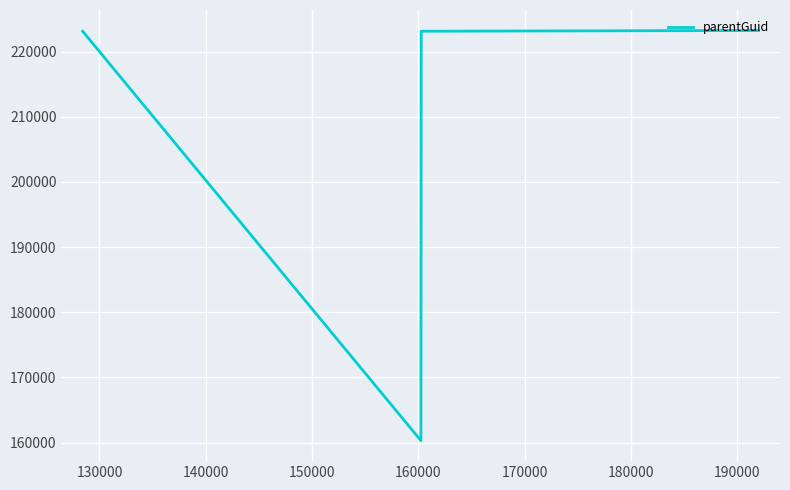

Is it true that the value at 150000 is 283214?

False